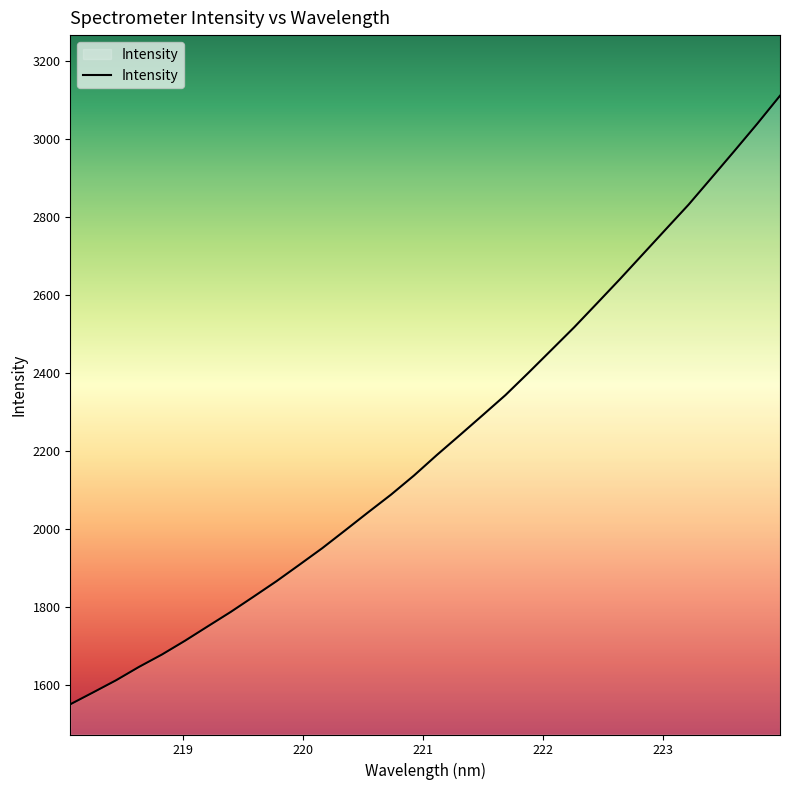

What is the difference between the maximum and minimum values?

1561.6